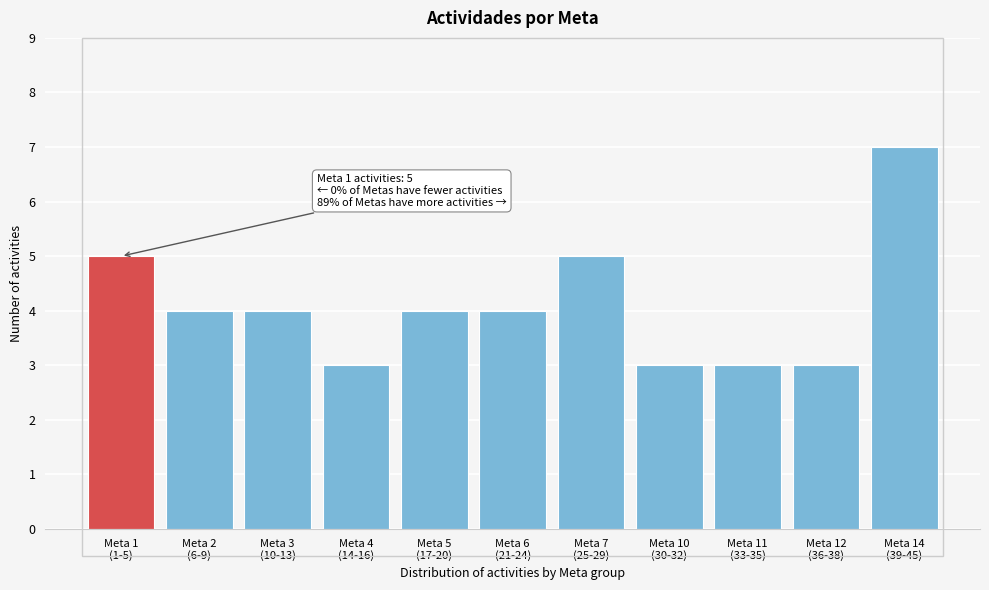

Reading left to right, extract all data points from this chart.

5	4	4	3	4	4	5	3	3	3	7